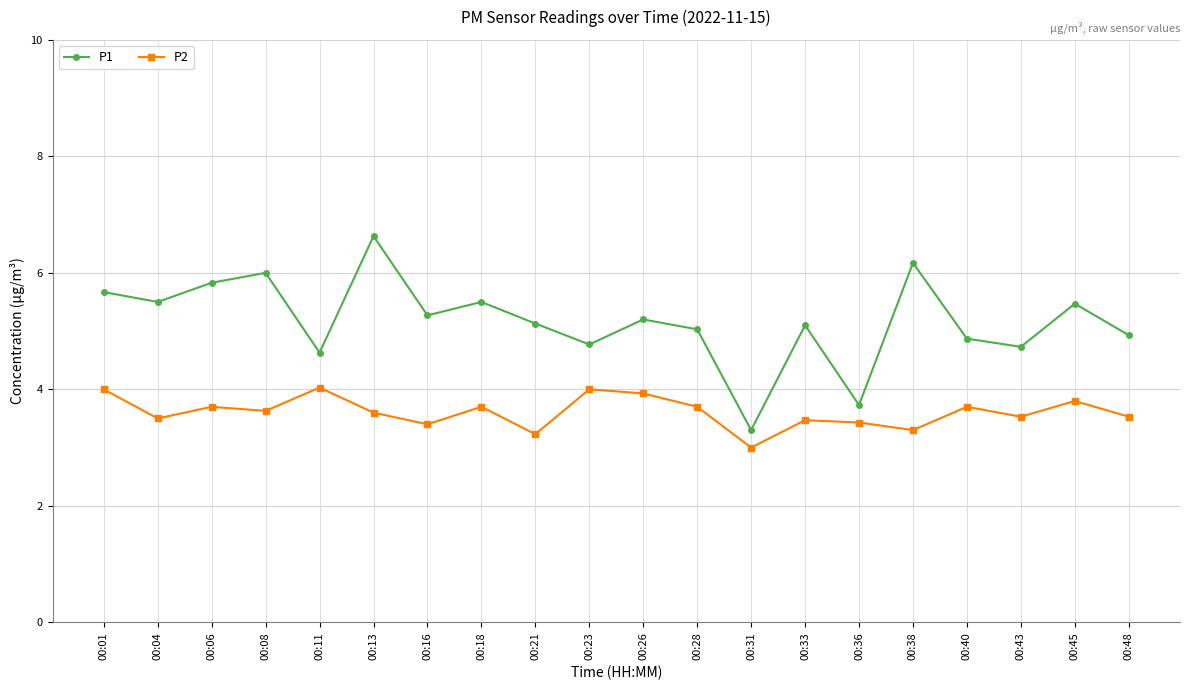

Is the value of P2 at 00:21 greater than the value of P1 at 00:01?

No